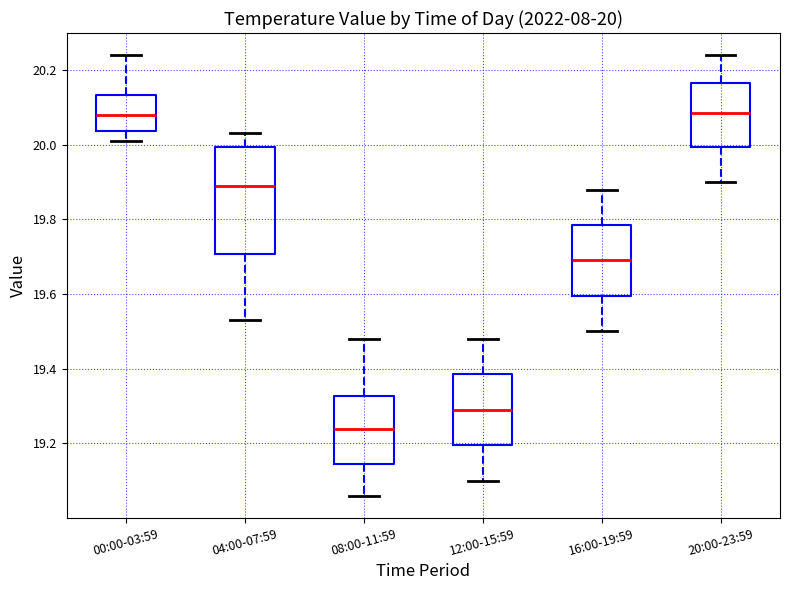

Which box is the tallest, from its lower edge to its upper edge?

04:00-07:59